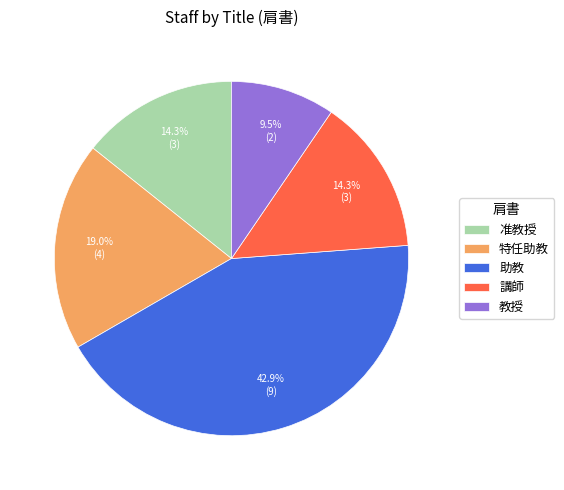

Does 講師 represent more than half of the total?

No